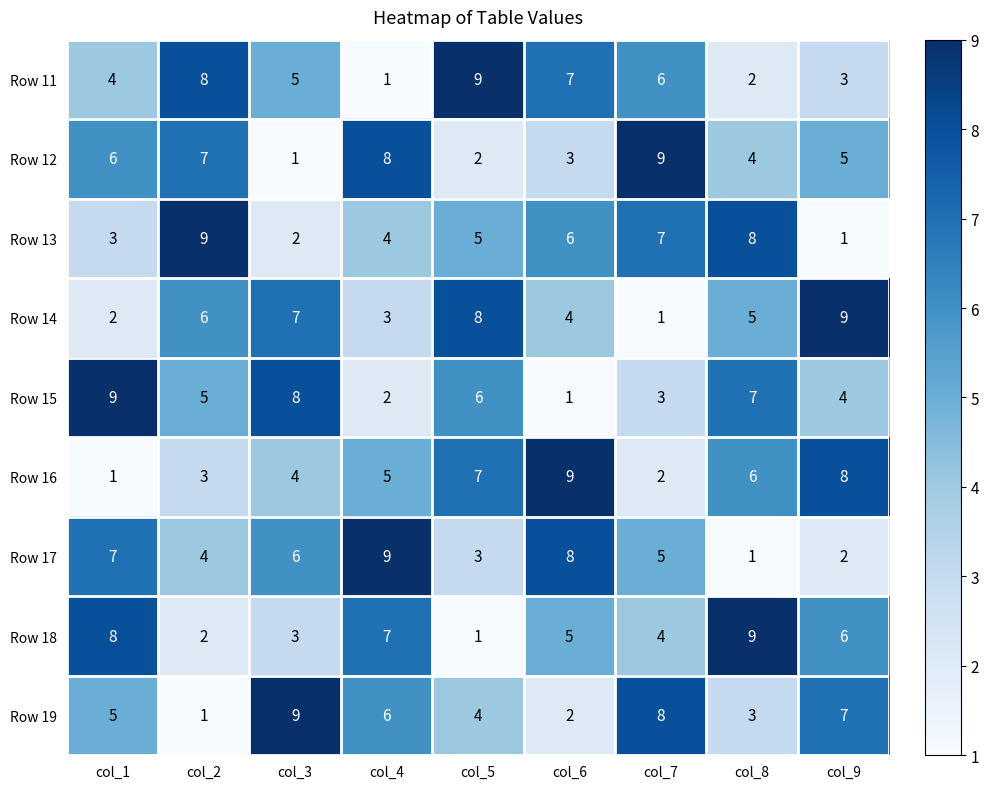

What is the spread (max minus min) of values at col_3?

8